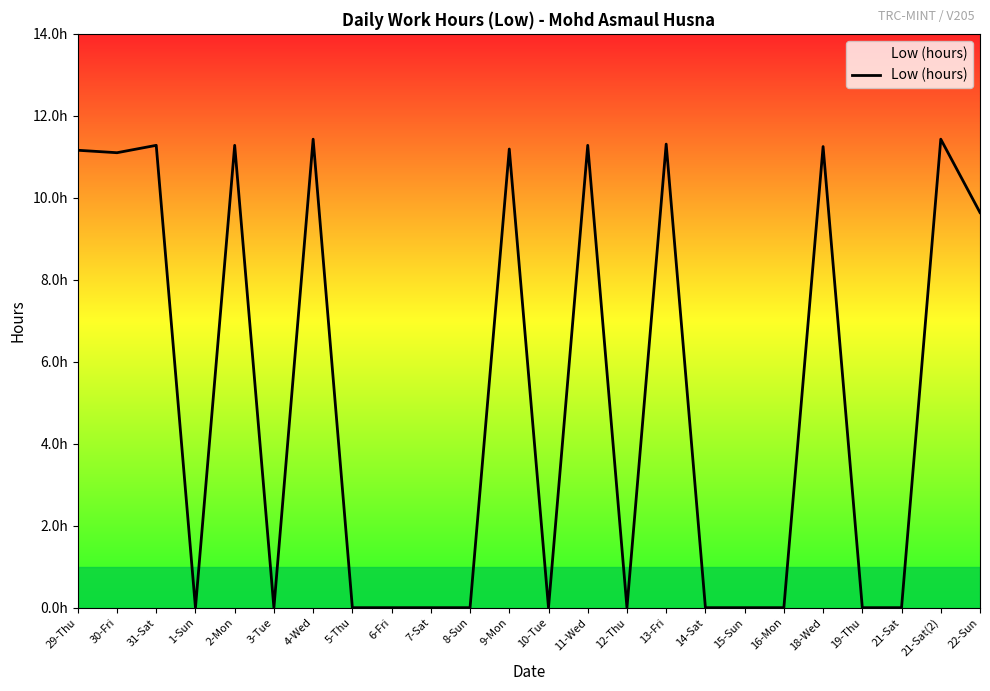

Does the chart display data point markers on the line(s)?

No